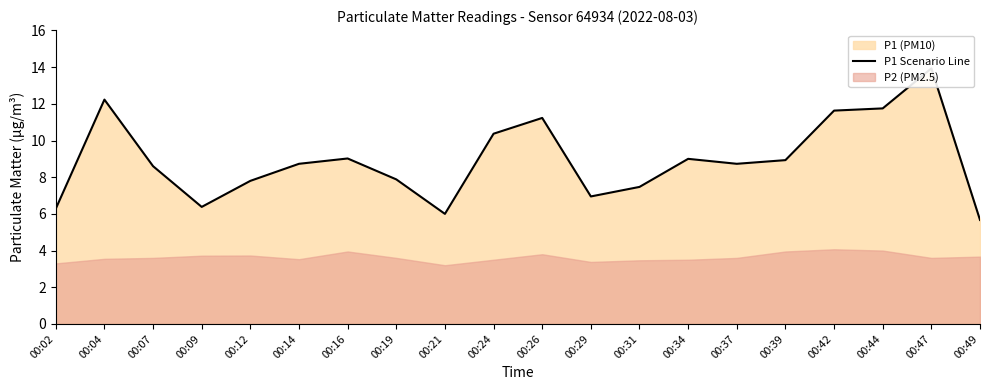

How many lines are shown in the chart?

1